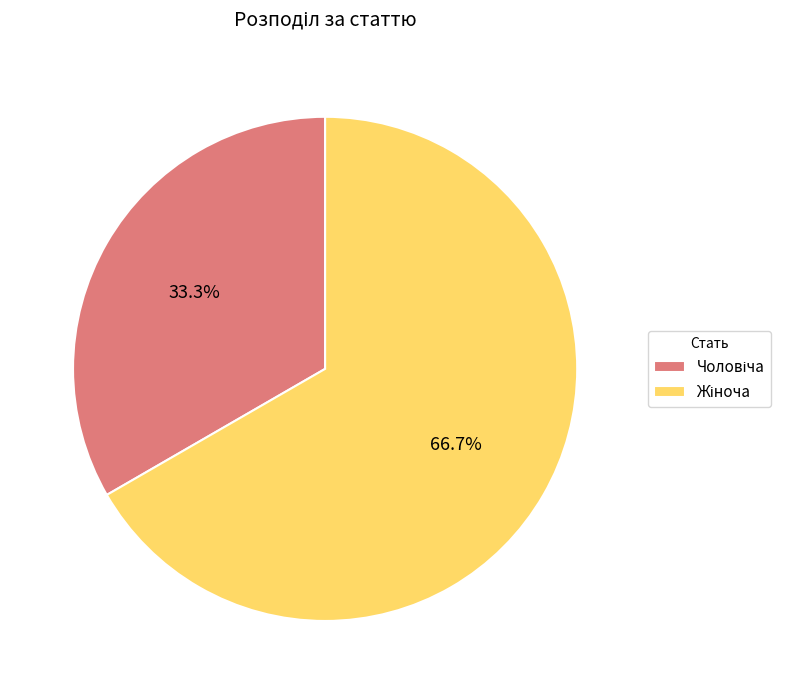

To the nearest percent, what is the difference between the largest and smallest slice percentages?

33%